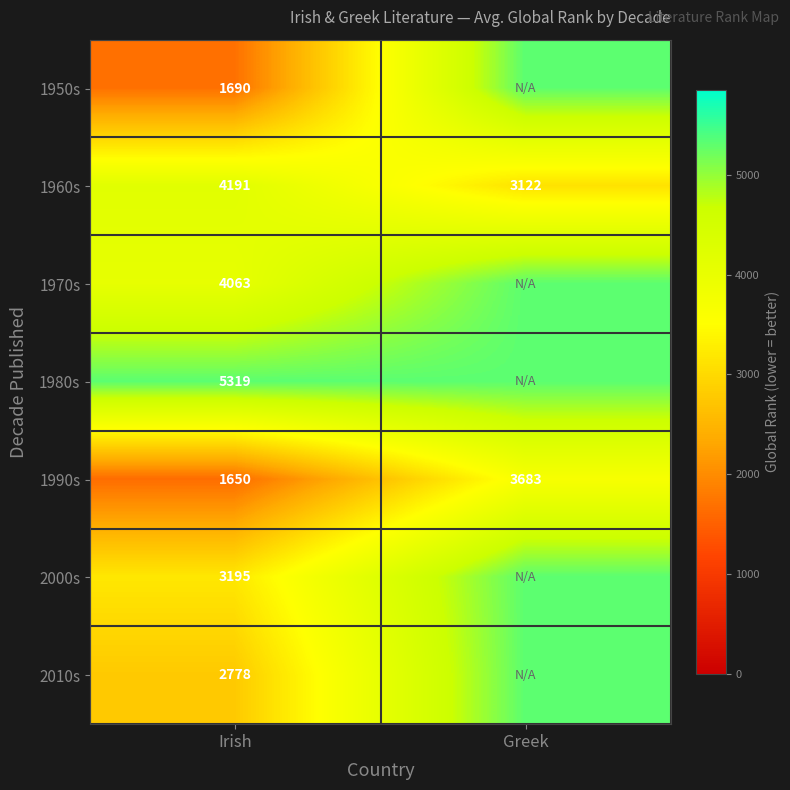

What is the total value across all series at Irish?

22886.0